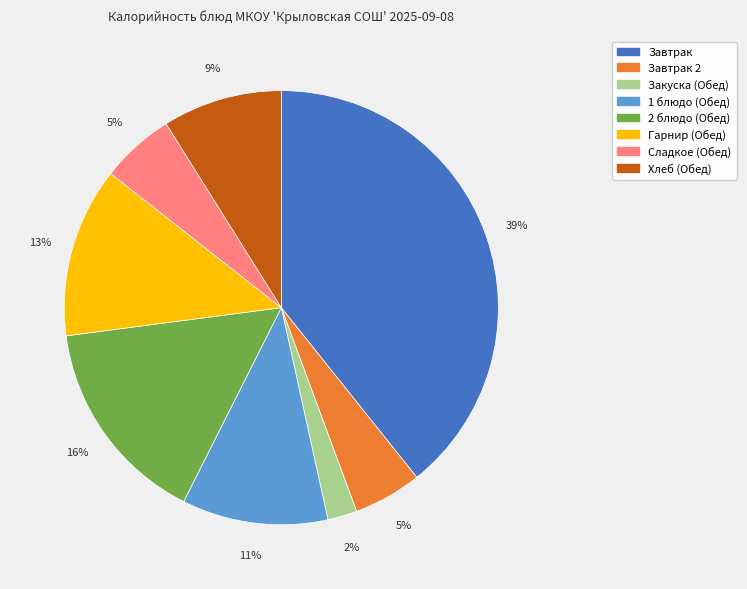

To the nearest percent, what is the difference between the largest and smallest slice percentages?

37%